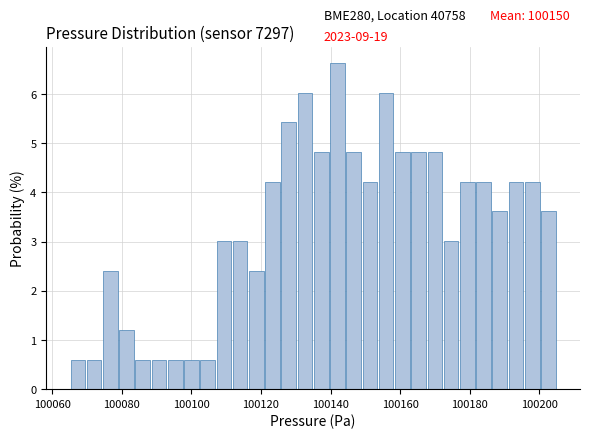

Around what value on the x-axis is the tallest bar? Give the approximate position of its centre, as read against the axis.

100142